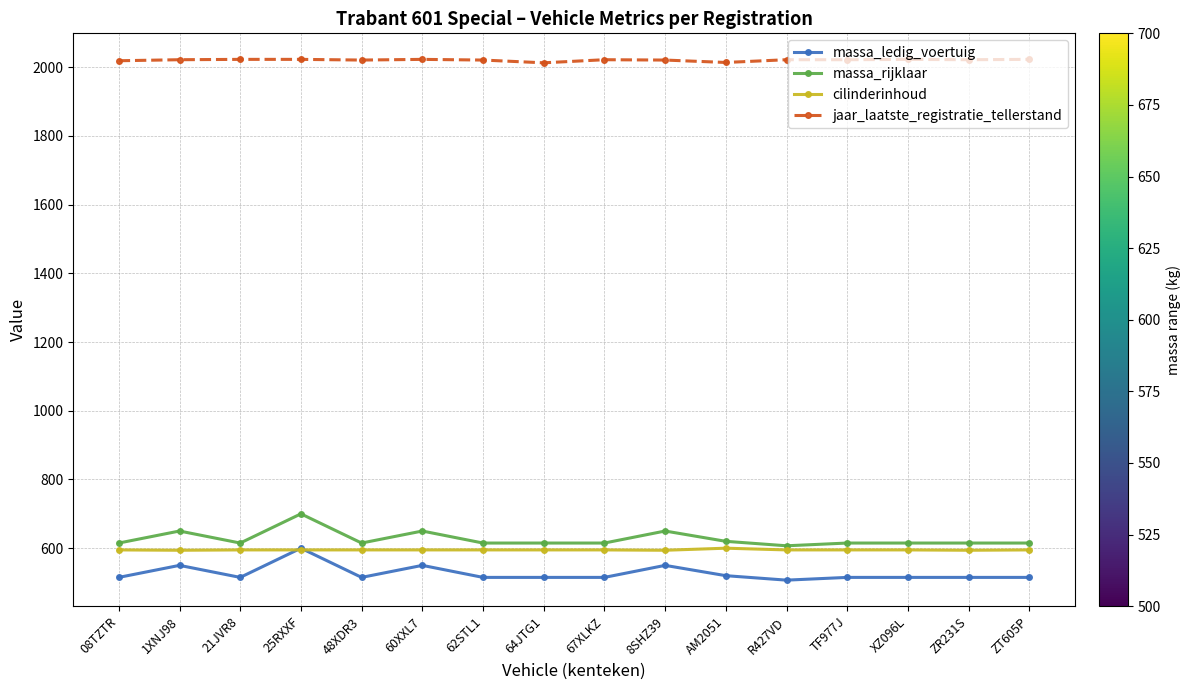

What is the approximate value of jaar_laatste_registratie_tellerstand at 25RXXF?

2023